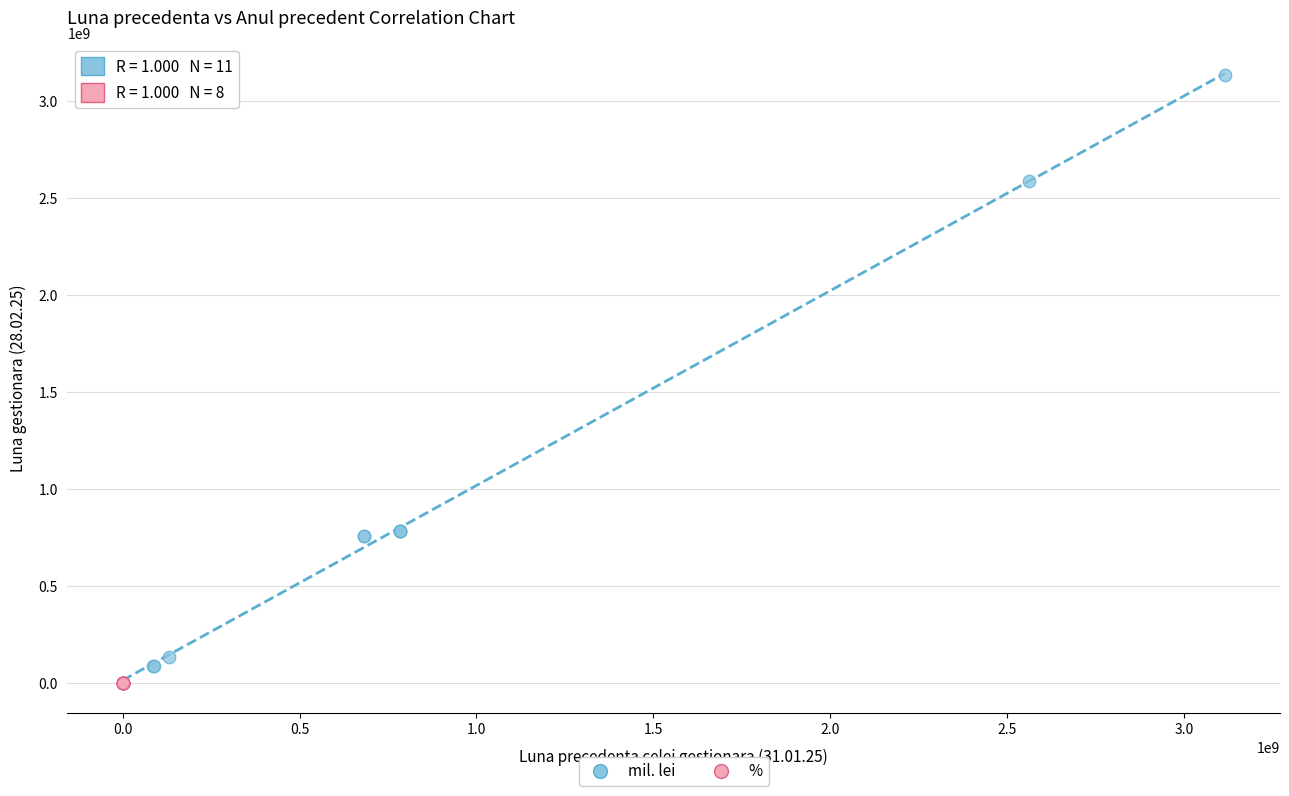

Which series reaches the maximum Y coordinate?

mil. lei